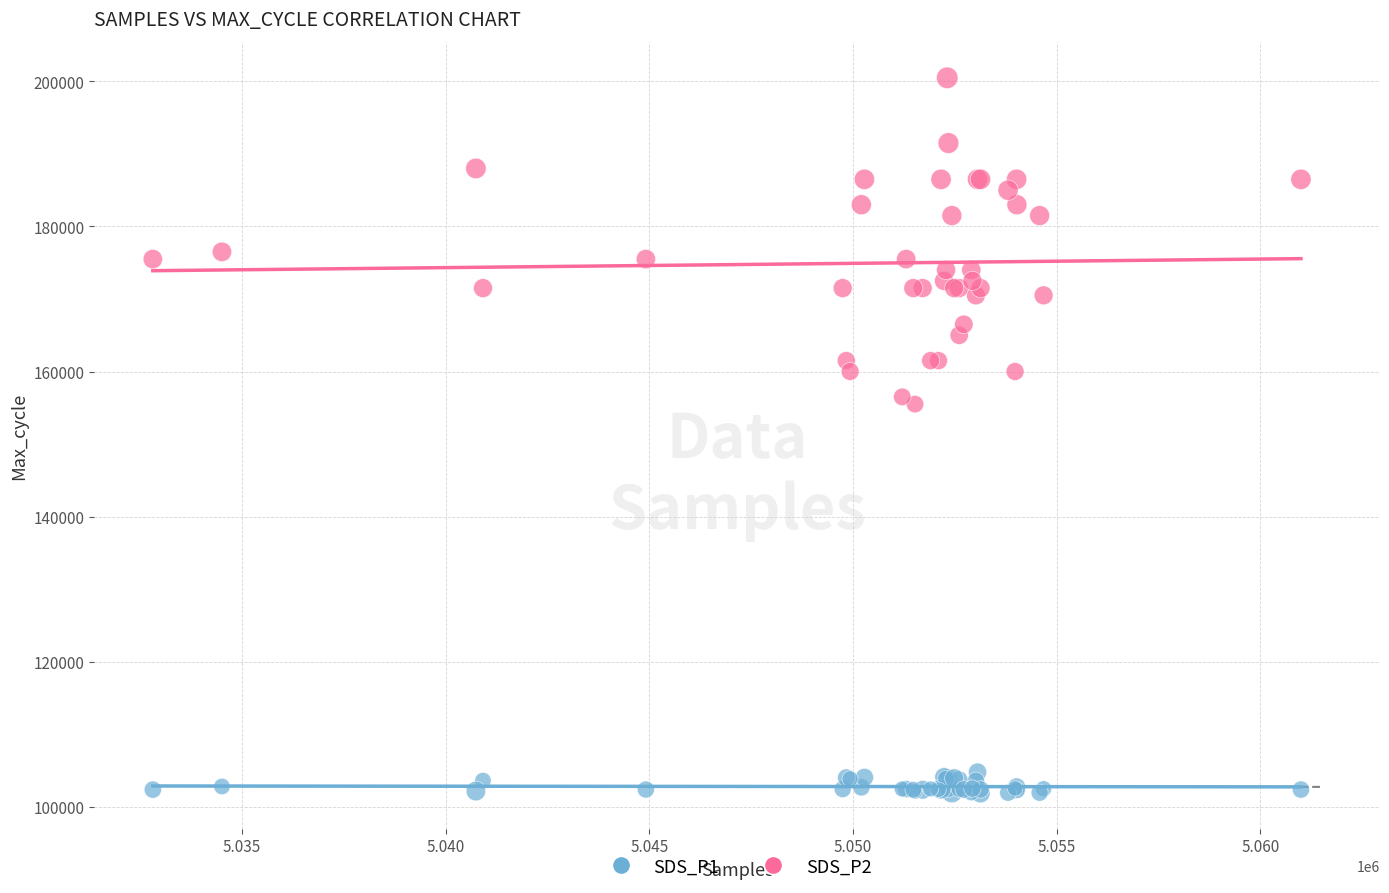

Which series has the largest Y range (max minus min)?

SDS_P2